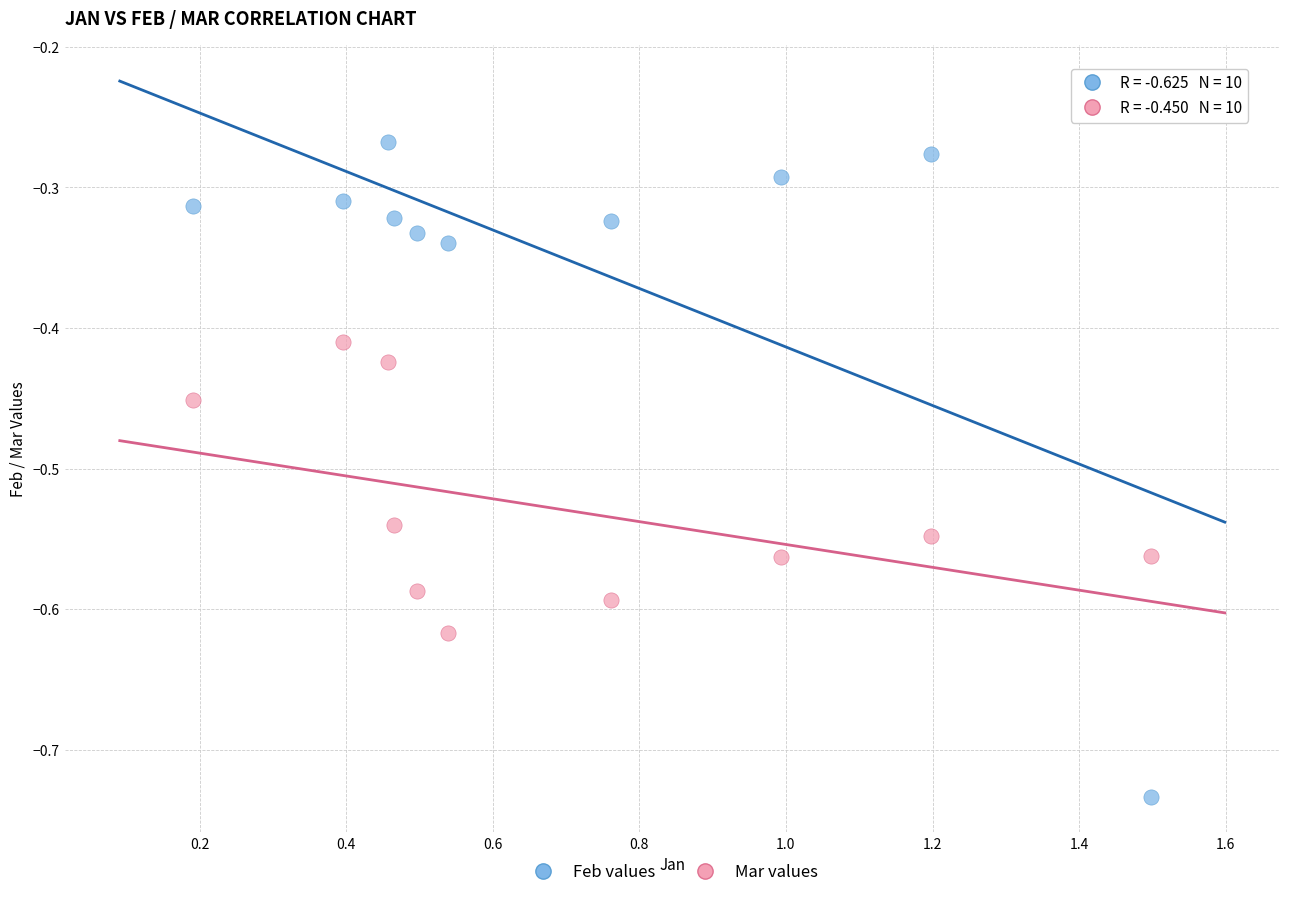

Which series reaches the maximum Y coordinate?

Feb values